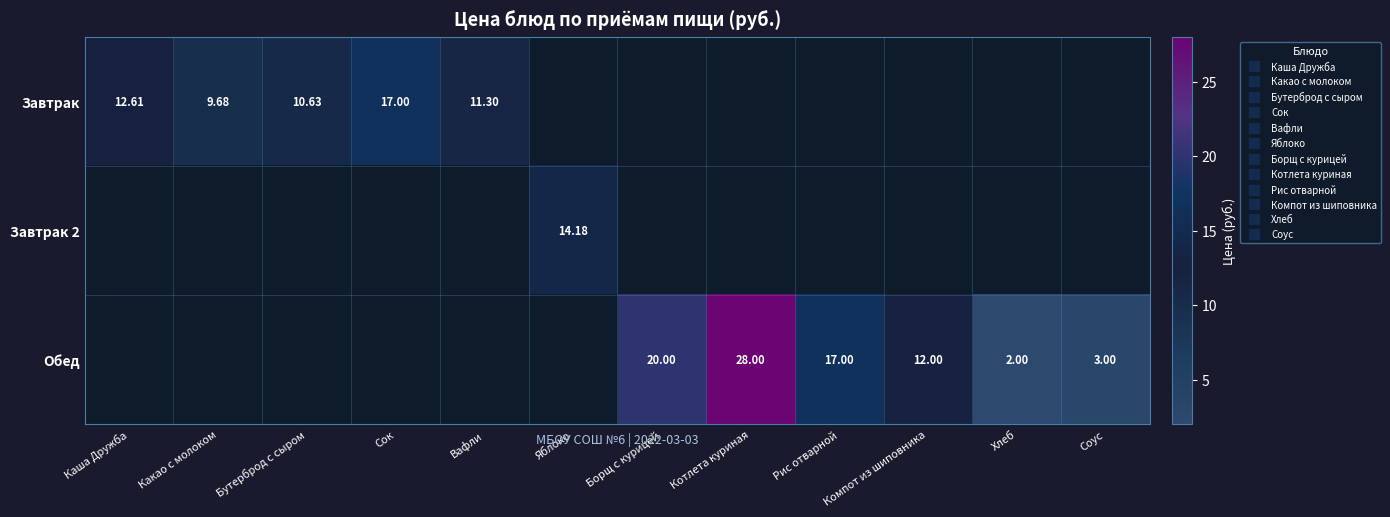

Between Рис отварной and Борщ с курицей, which is larger?

Борщ с курицей